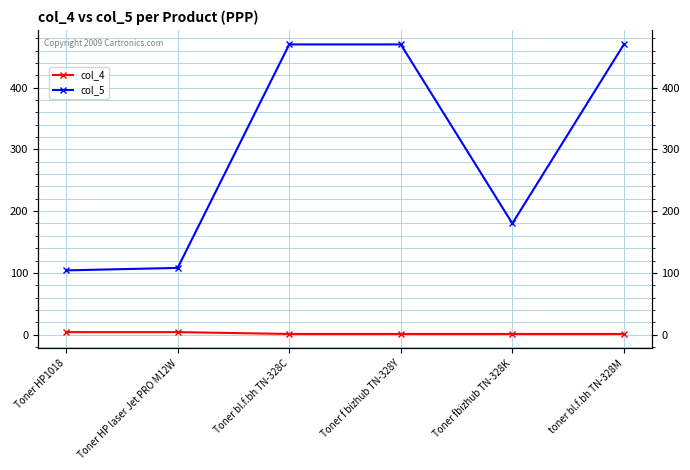

Reading left to right, extract all data points from this chart.

col_4: 4	4	1	1	1	1
col_5: 104	108	470	470	180	470